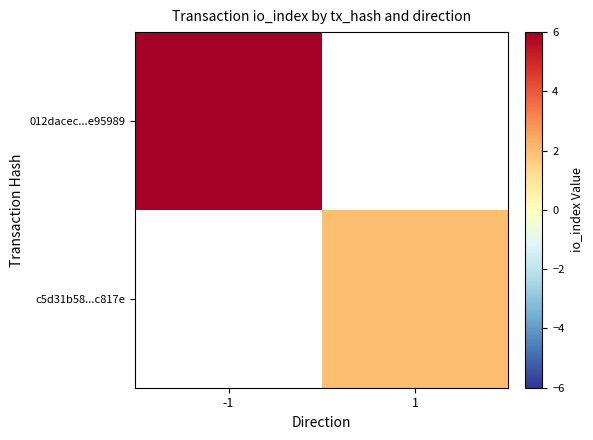

At 1, list the series in order from smallest to largest.

012dacec...e95989, c5d31b58...c817e